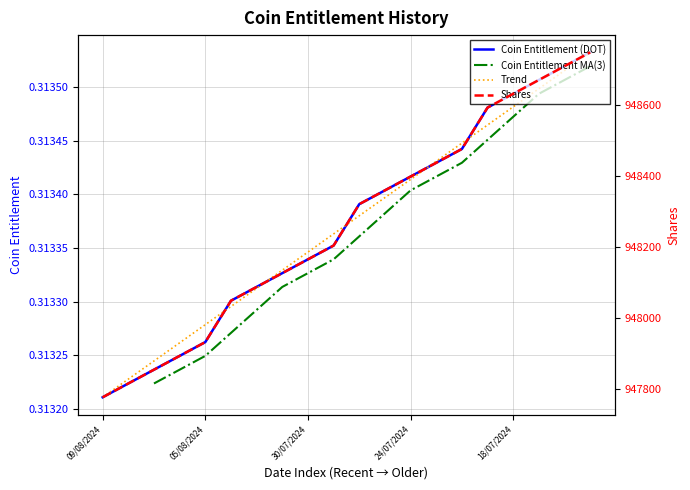

What is the difference between the maximum and second lowest values in the Shares (normalized) series?

932.8